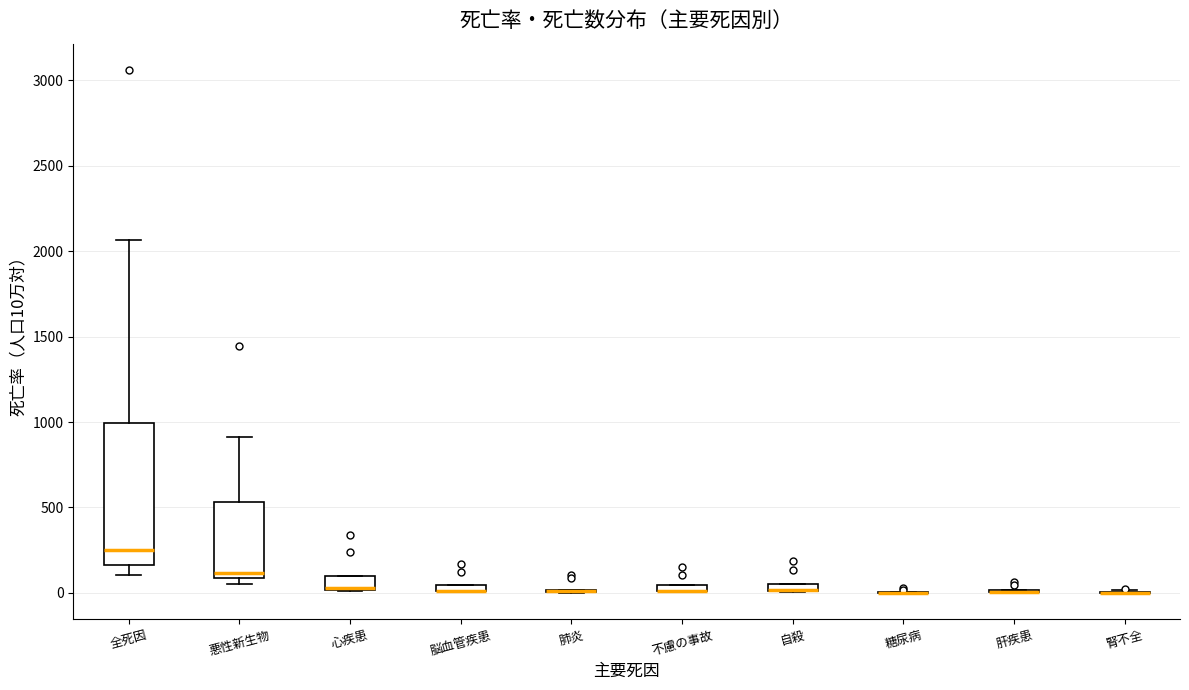

Comparing the boxes themselves (not the whiskers), which one is the tallest?

全死因